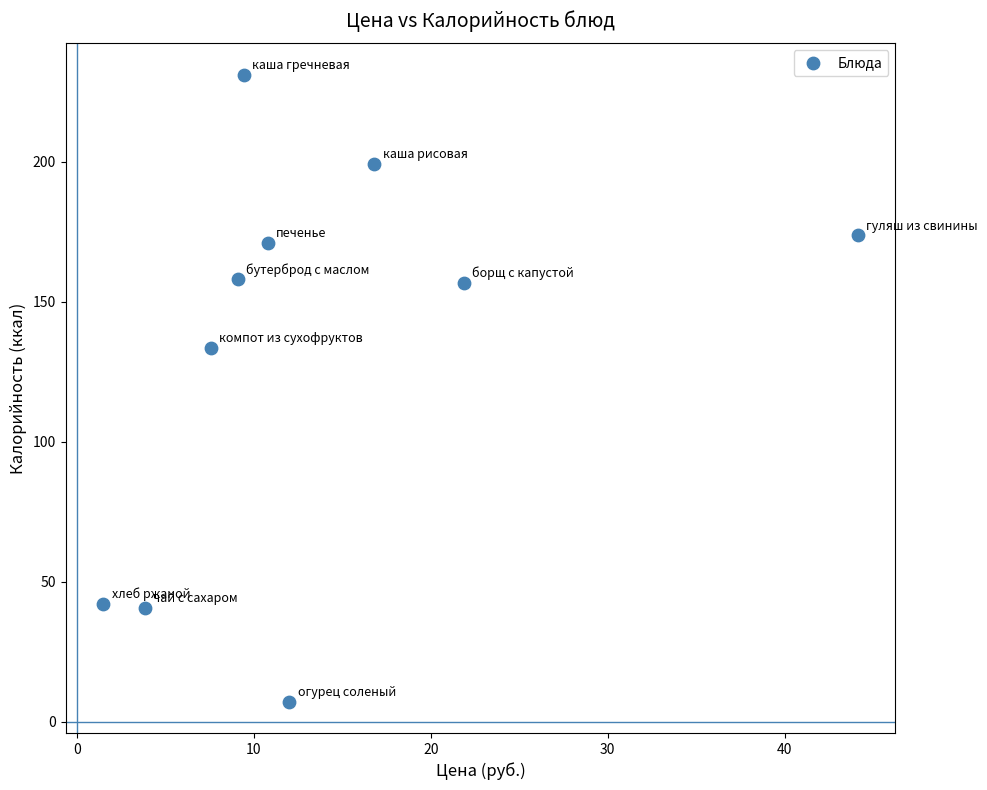

What Y value in the scatter plot is closest to 119?

133.4